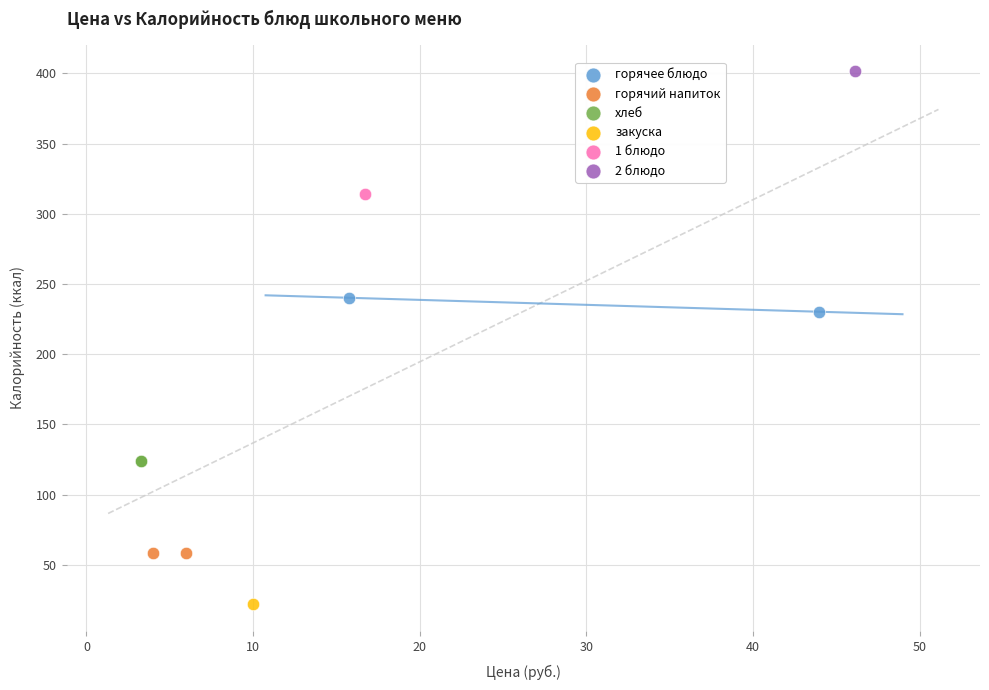

What are all the series names shown in the legend?

горячее блюдо, горячий напиток, хлеб, закуска, 1 блюдо, 2 блюдо